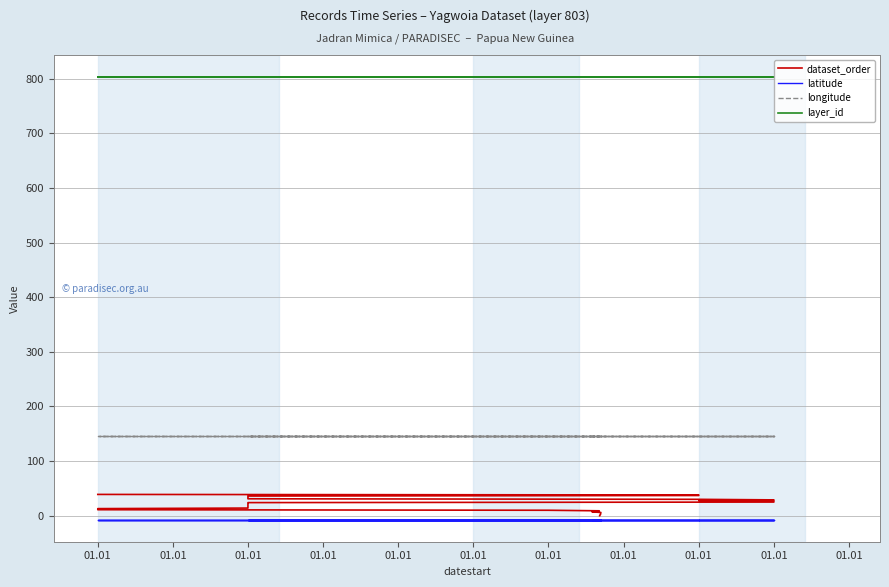

Which label corresponds to the largest value in the chart?

01.01